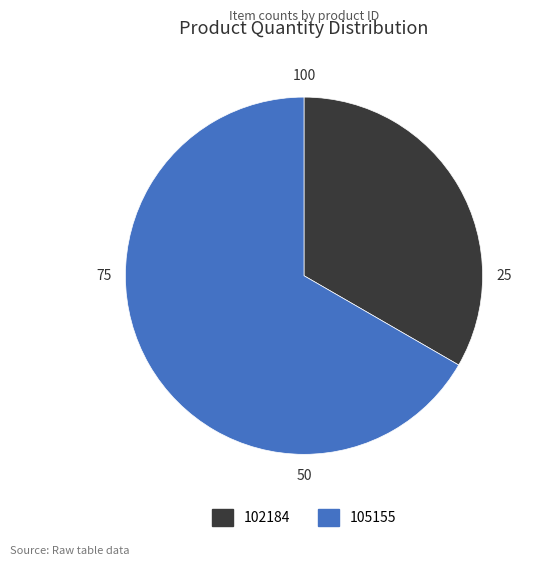

Is it true that 102184 is 33% of the pie?

True